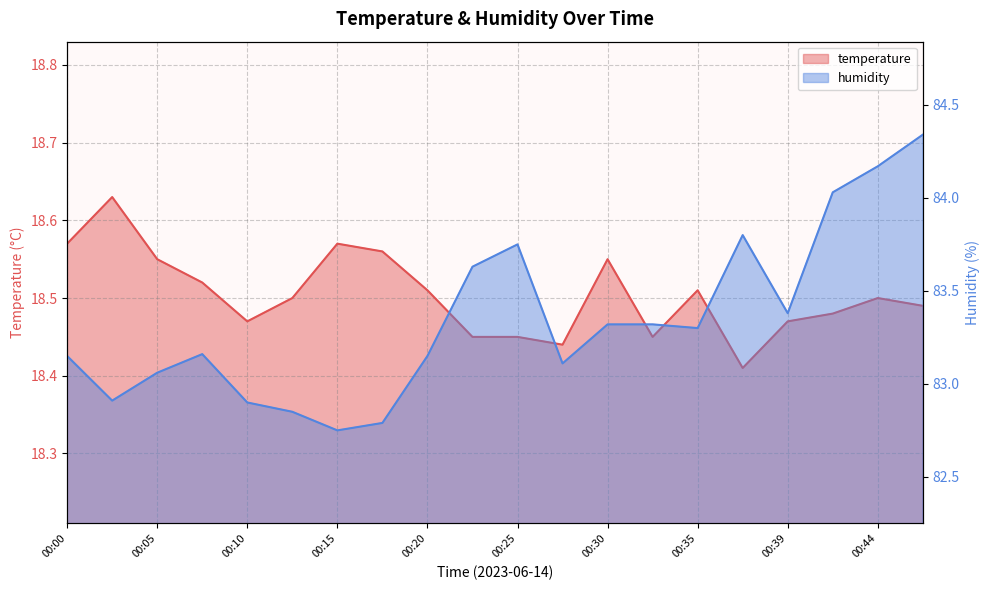

True or false: temperature and humidity intersect in this chart.

False